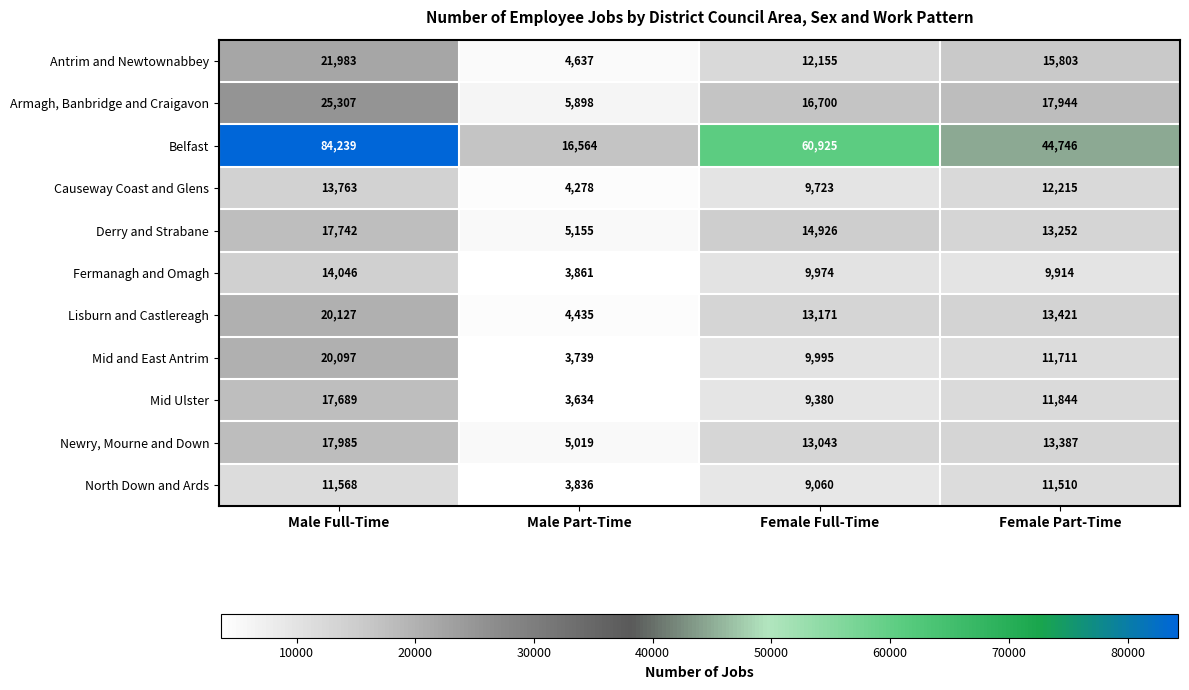

Rank the series at Male Part-Time from highest to lowest value.

Belfast, Armagh, Banbridge and Craigavon, Derry and Strabane, Newry, Mourne and Down, Antrim and Newtownabbey, Lisburn and Castlereagh, Causeway Coast and Glens, Fermanagh and Omagh, North Down and Ards, Mid and East Antrim, Mid Ulster